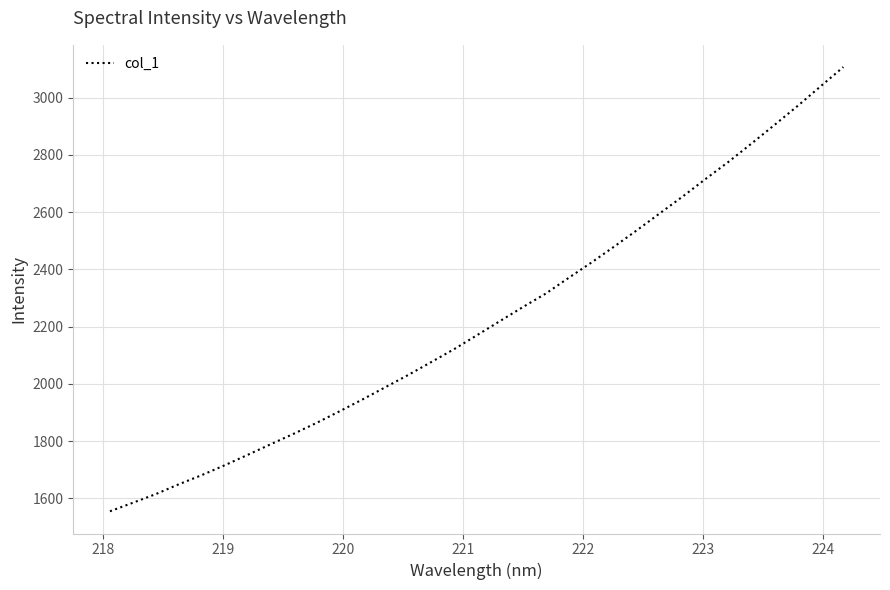

What is the difference between the maximum and minimum values?

1552.0